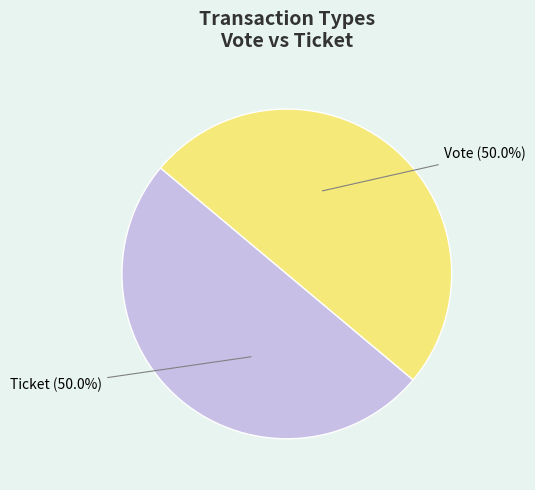

Count the number of slices in the pie.

2